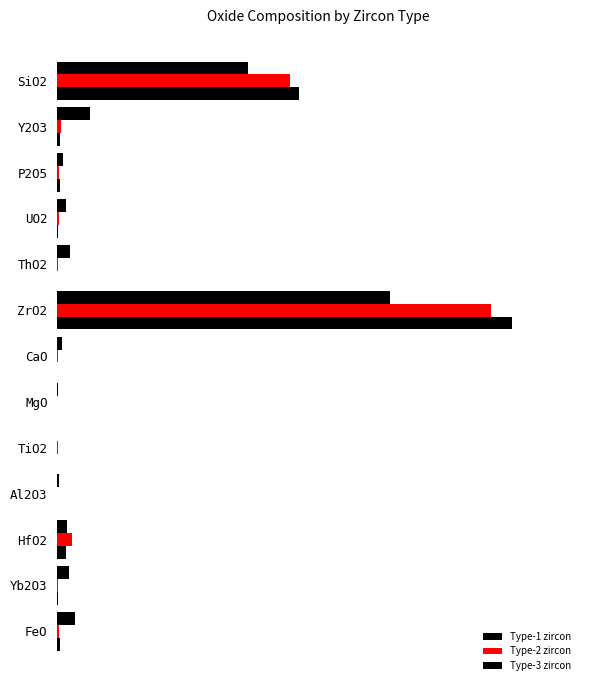

What is the value of the Type-3 zircon bar at the 3rd from the left?

0.8